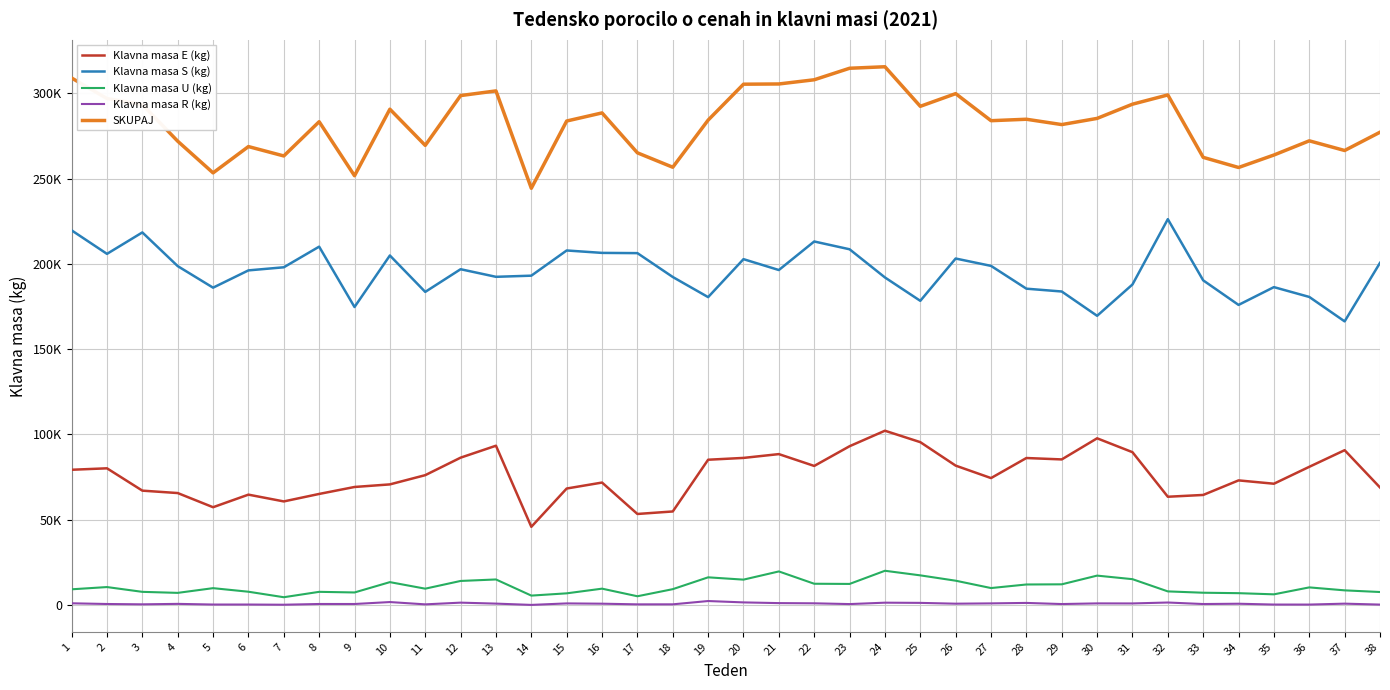

Which series has the widest spread of values?

SKUPAJ